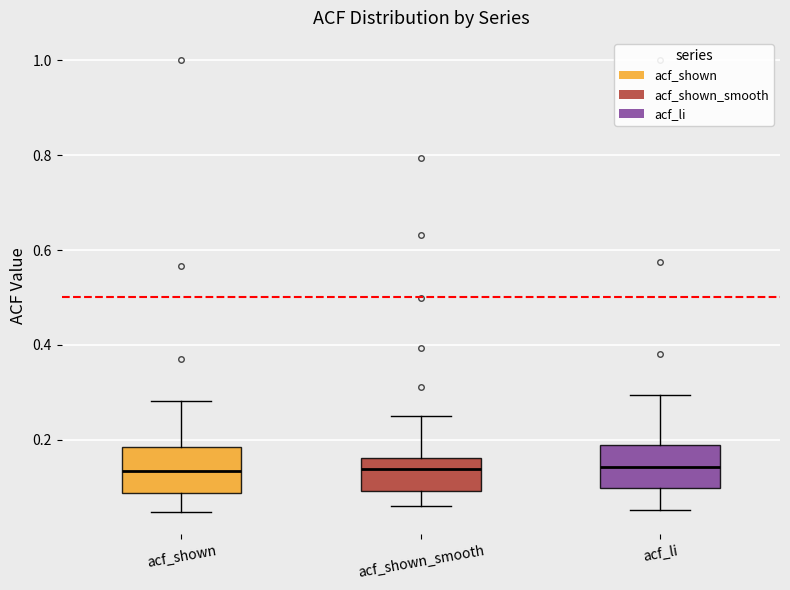

Where does the lower whisker of the box for acf_shown end on the y-axis? The values are not printed on the chart, so give them approximately, as read against the axis.

0.04